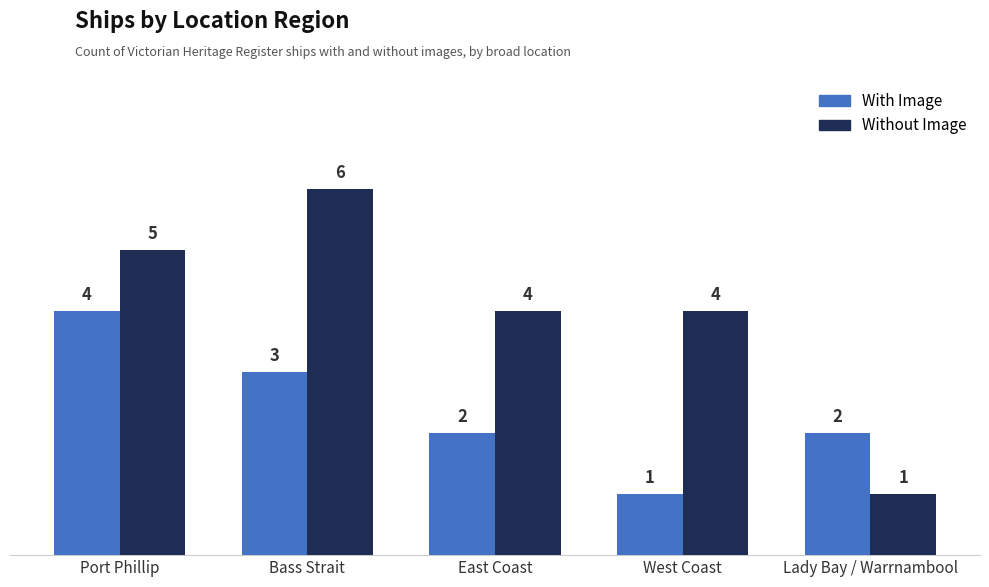

What is the sum of all With Image values?

12